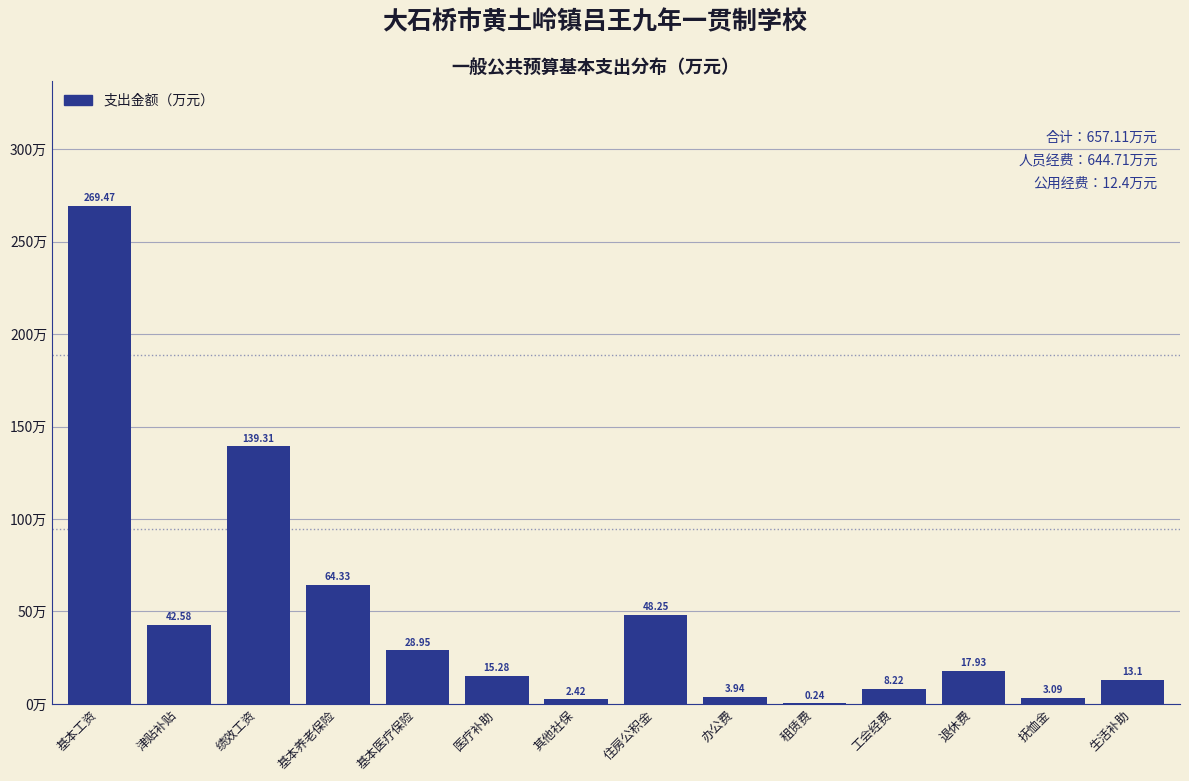

At which category does the chart reach its peak across all series?

基本工资